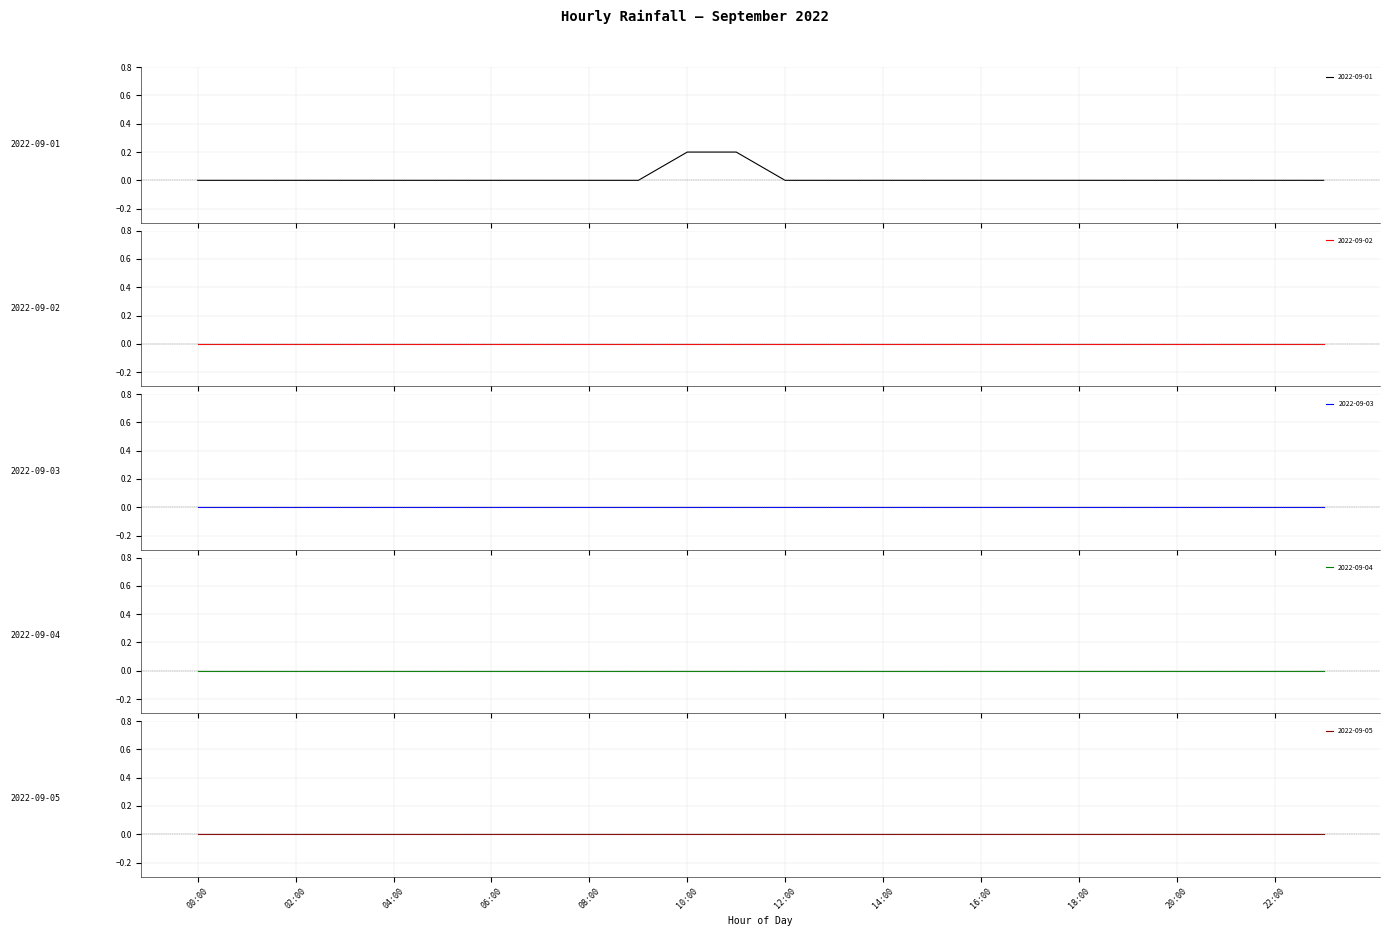

What position from the left is 13:00?

14